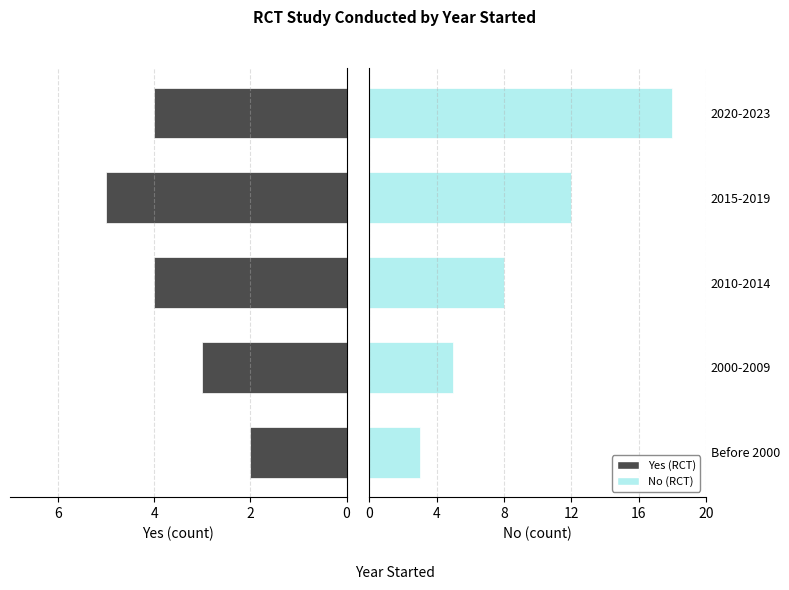

How many data points in Yes are less than 4?

2